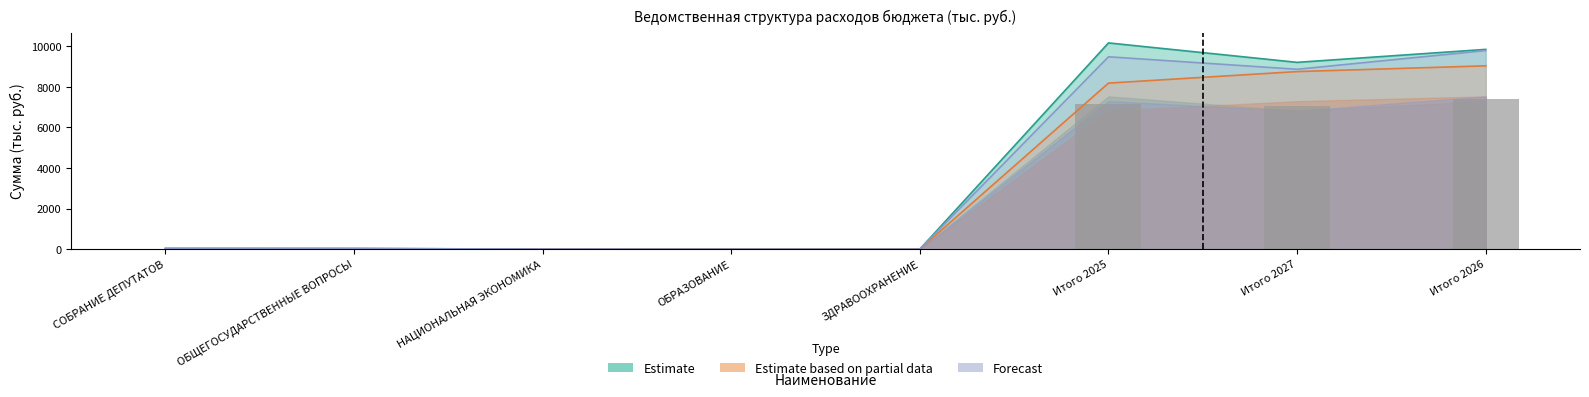

What is the difference between the Estimate values at Итого 2025 and Итого 2026?

318.7